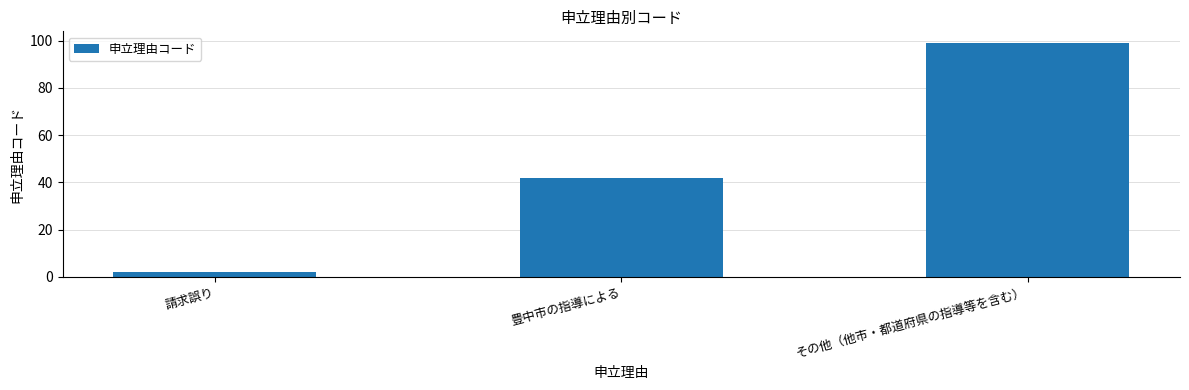

What value does the data have at その他（他市・都道府県の指導等を含む）?

99